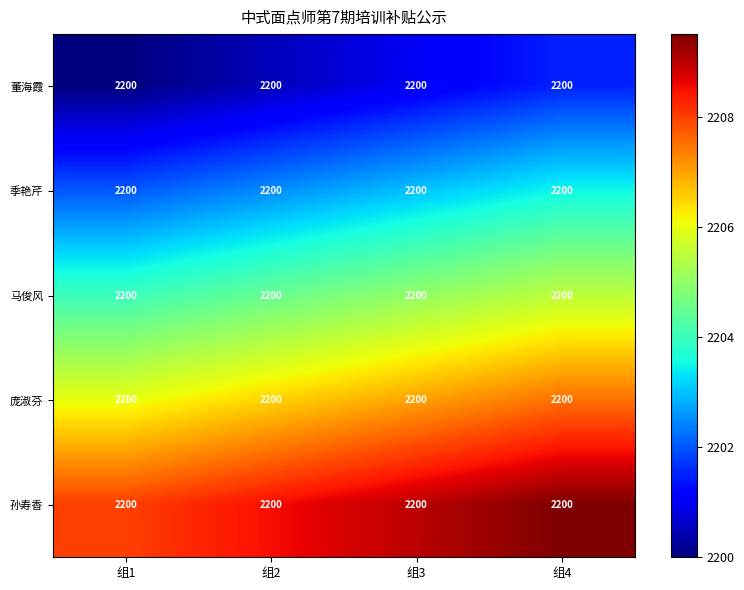

Count the number of categories in the chart.

4